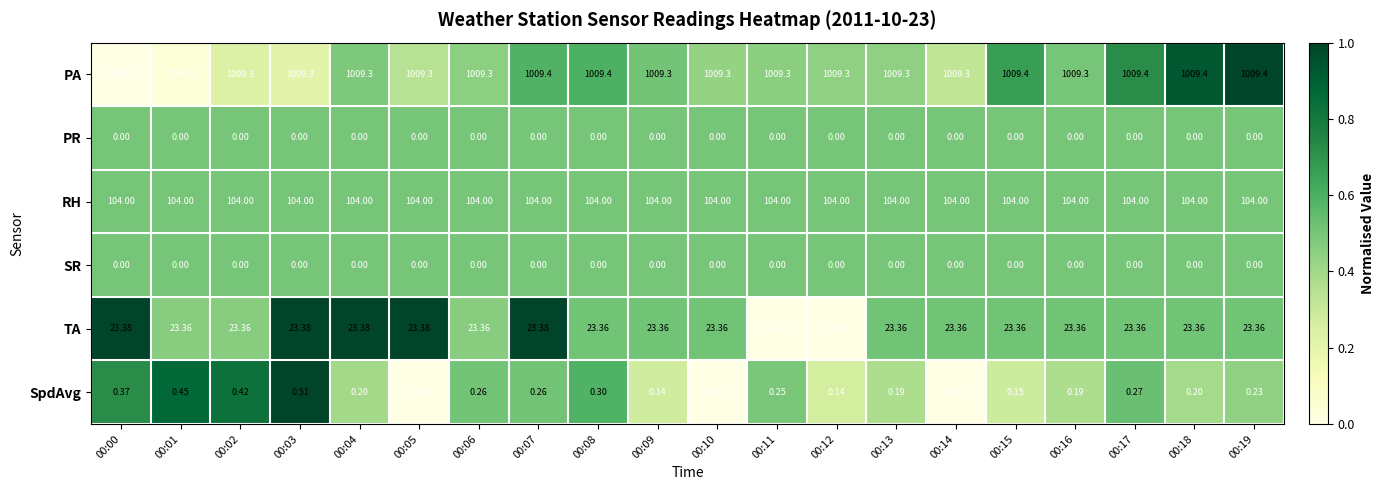

Which series has the largest total across all categories?

PA